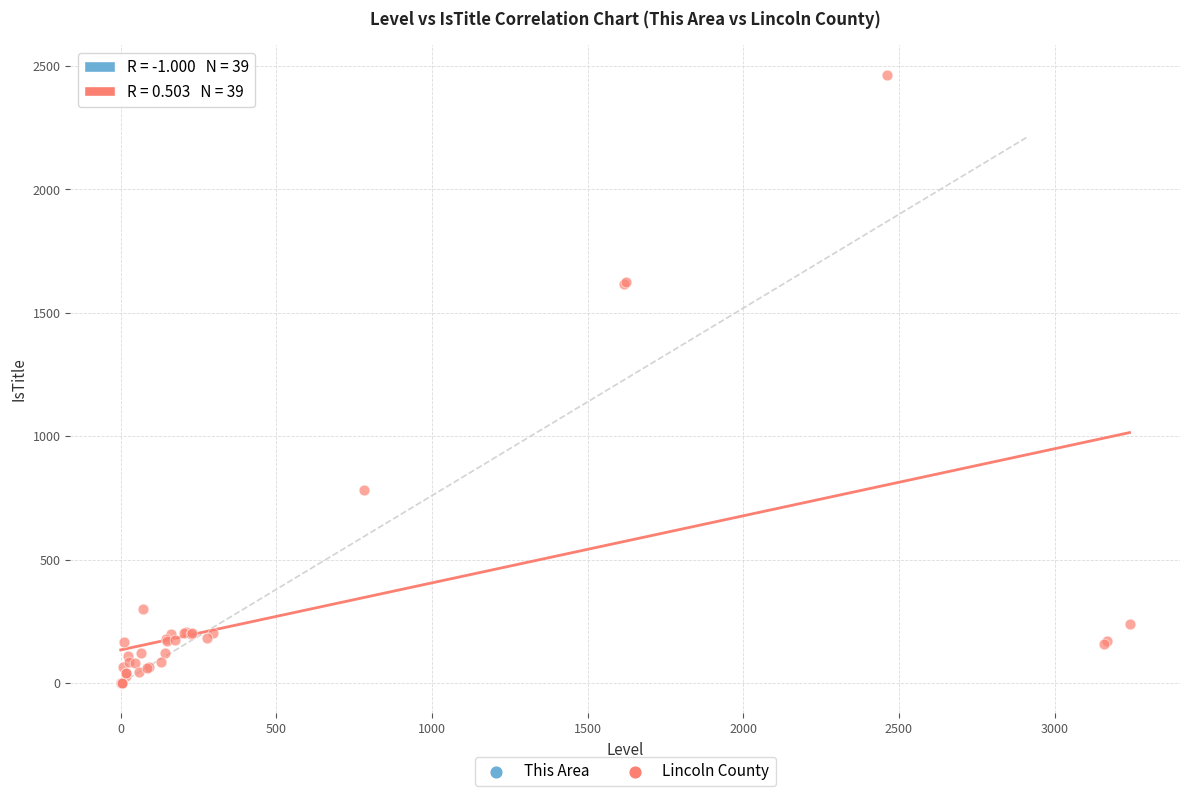

Which series has the widest spread of Y values?

Lincoln County